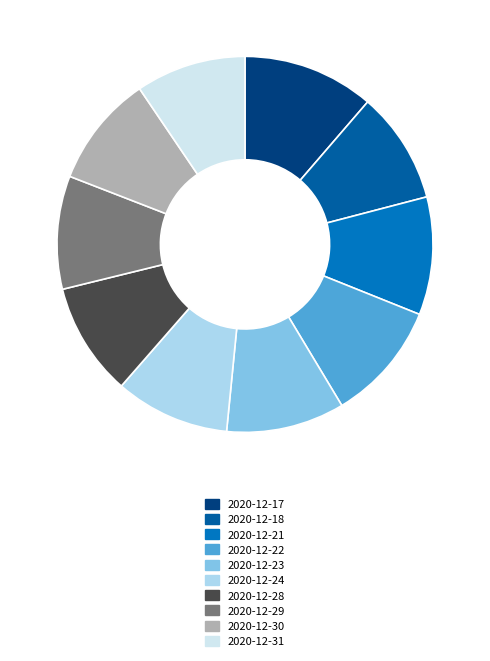

To the nearest percent, what is the combined percentage of 2020-12-17 and 2020-12-18?

21%